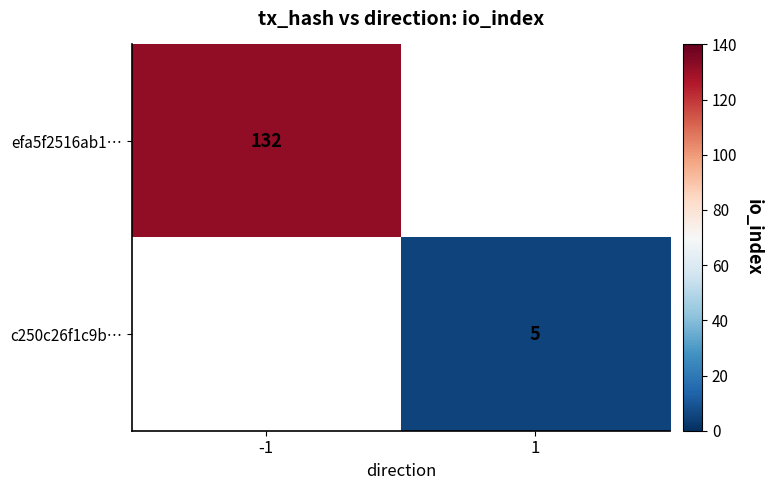

The value of c250c26f1c9b… at 1 is 7. True or false?

False